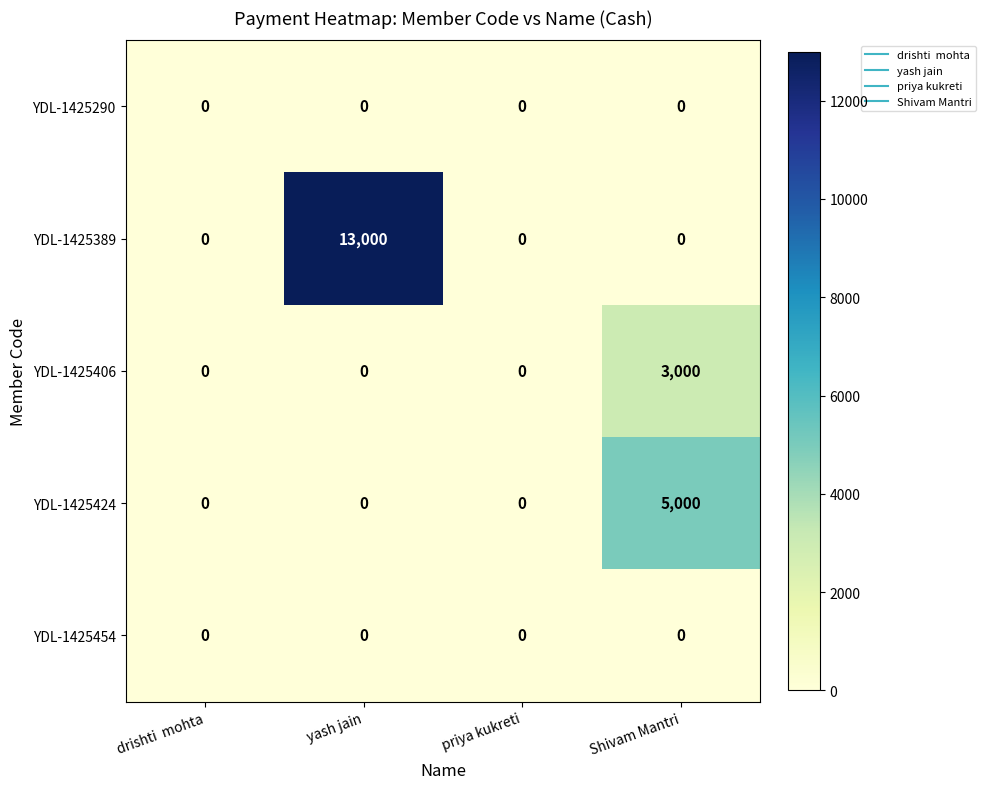

Which series has the widest spread of values?

YDL-1425389